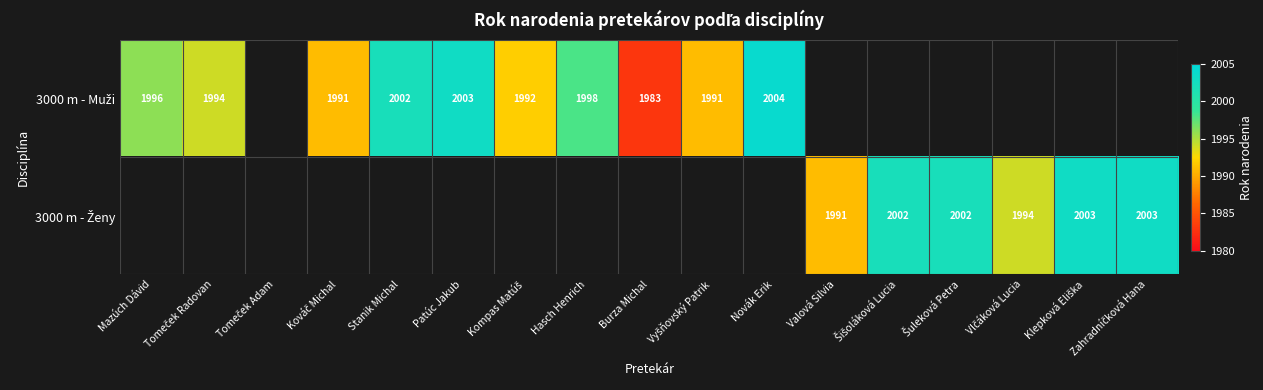

Rank the series by their maximum value, from highest to lowest.

3000 m - Muži, 3000 m - Ženy